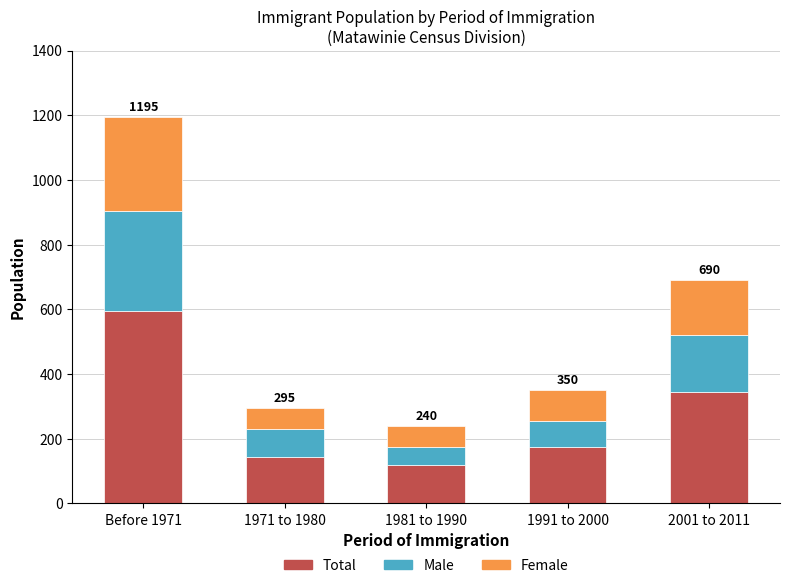

What is the maximum value for Total?

595